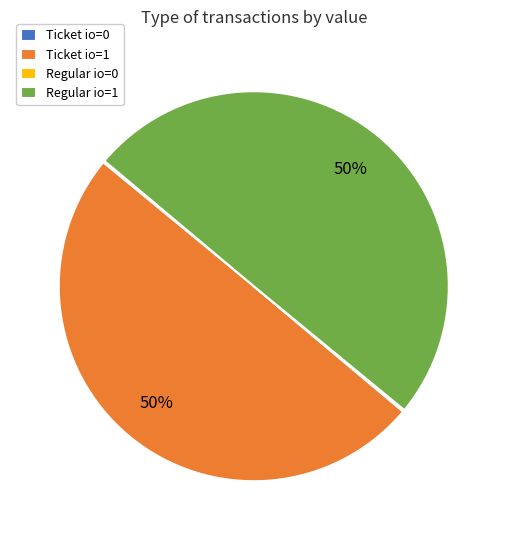

What percentage is the Ticket io=1 slice, to the nearest percent?

50%